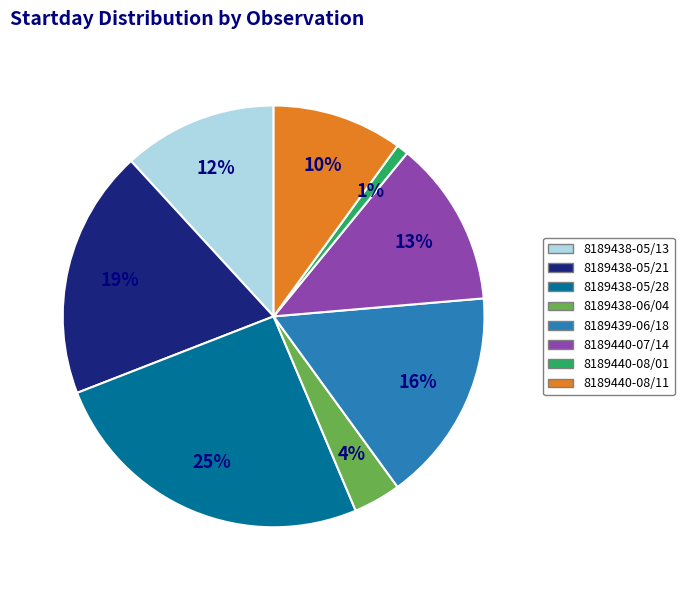

To the nearest percent, what is the combined percentage of 8189440-07/14 and 8189440-08/11?

23%